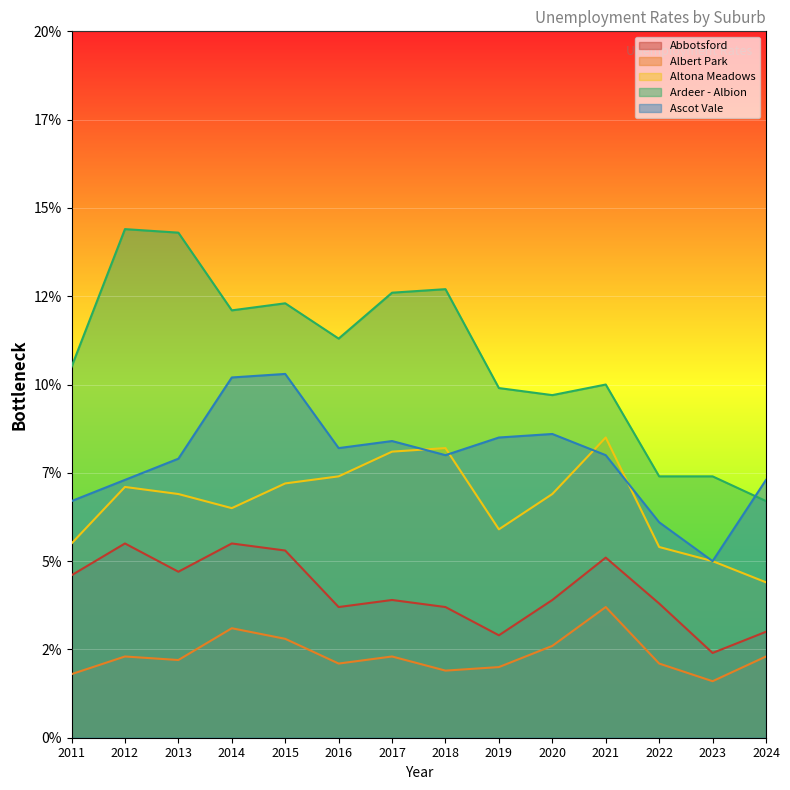

At which label does Albert Park reach its minimum?

2023